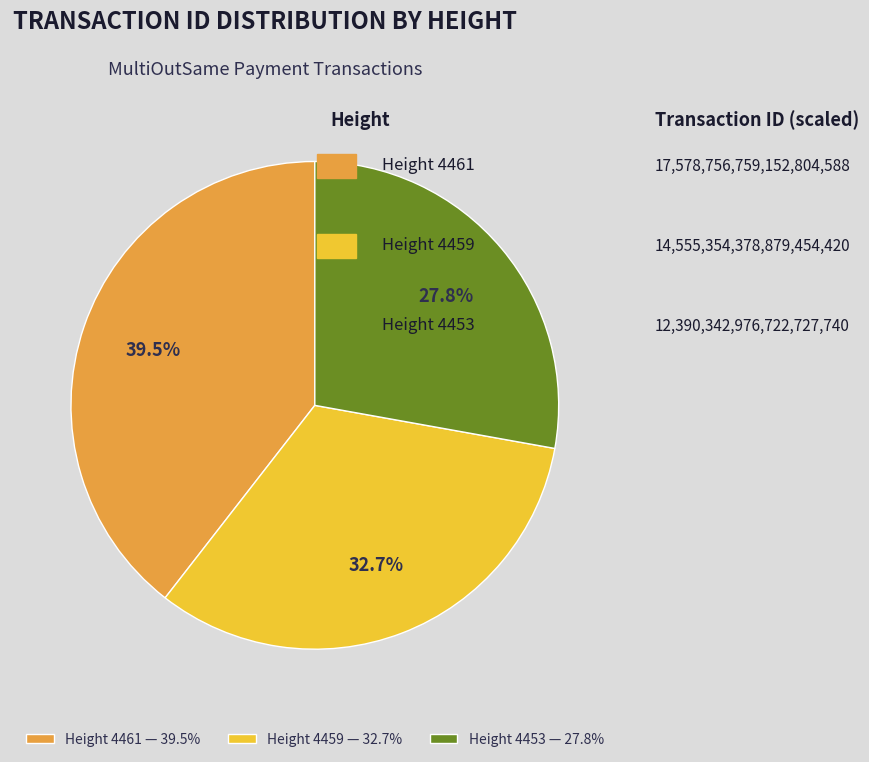

What percentage do Height 4459 — 32.7% and Height 4453 — 27.8% together represent?

60.5%